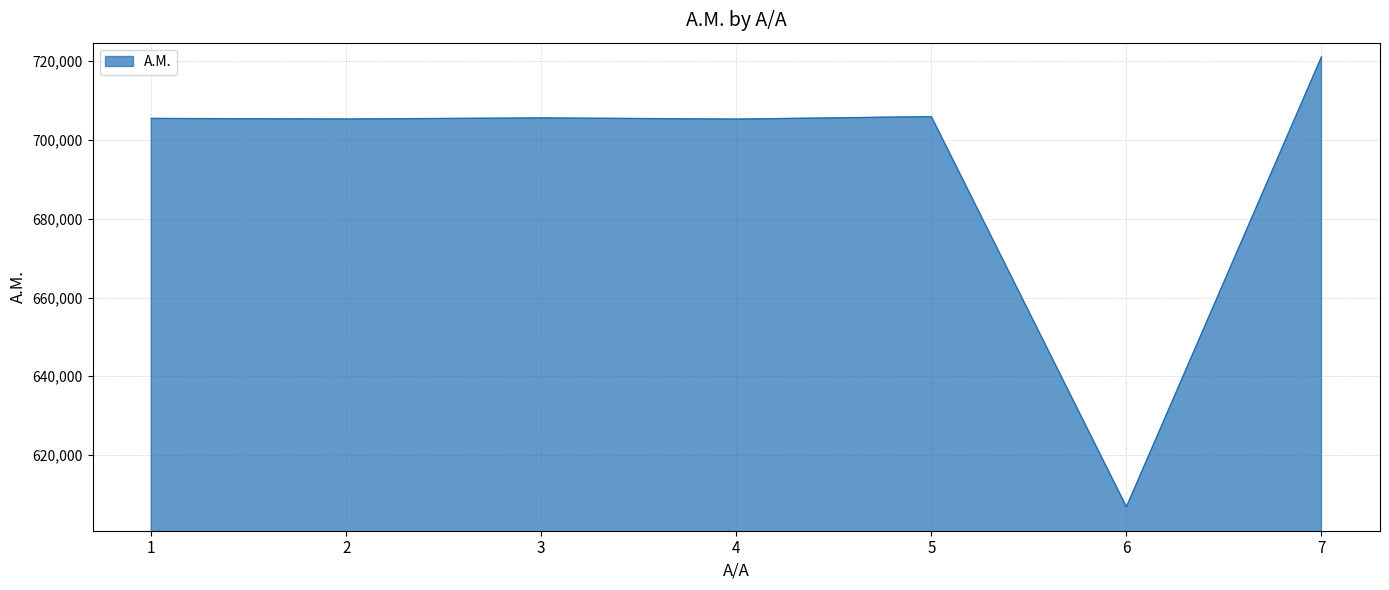

What is the change in value from 2 to 7?

+15783